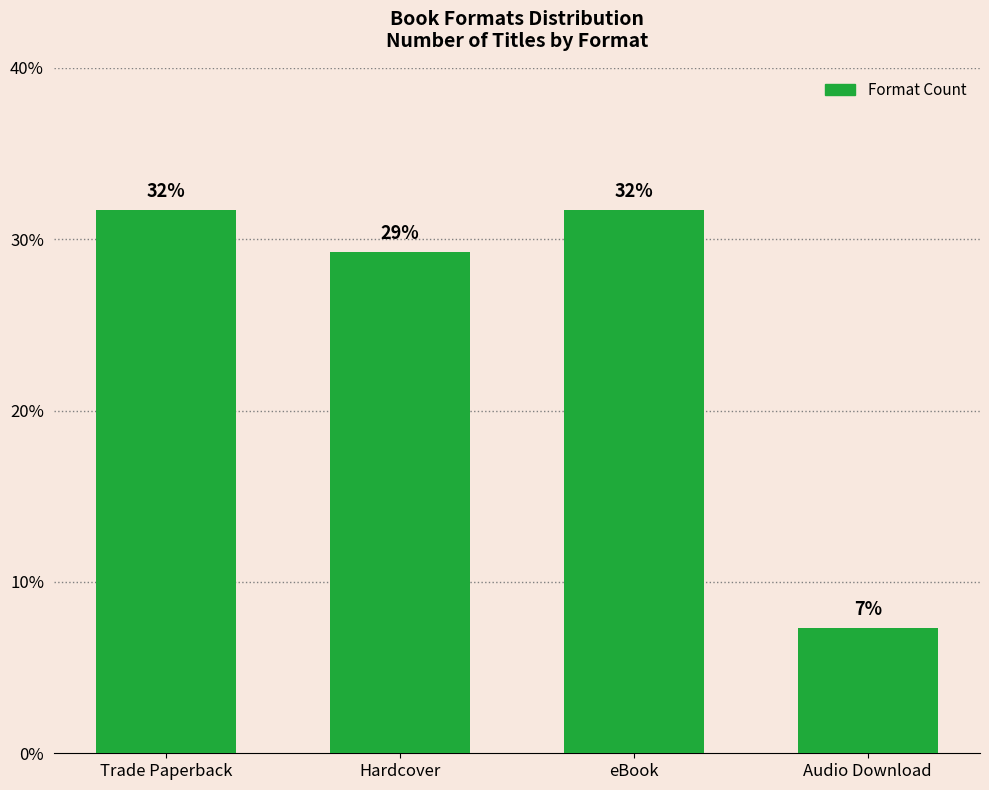

What is the difference between the second highest and minimum values?

24.4